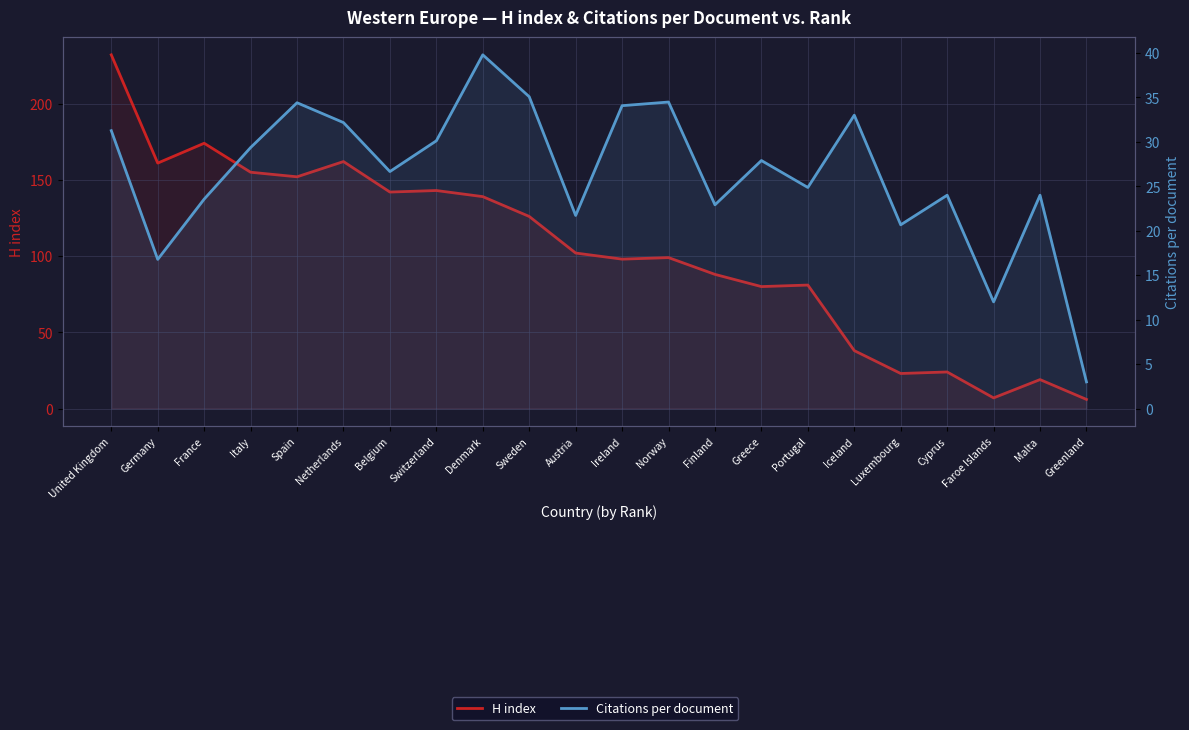

True or false: H index has a value of 80.0 at Greece.

True